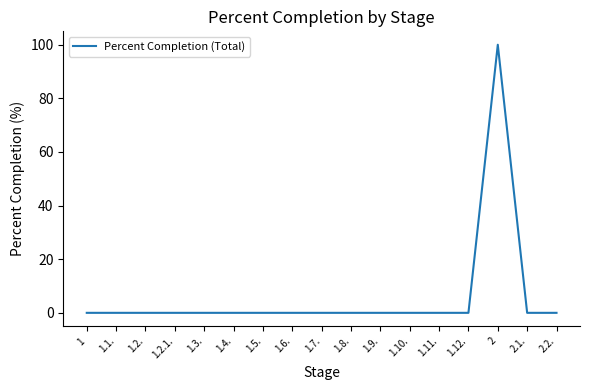

What is the difference between the maximum and minimum values?

100